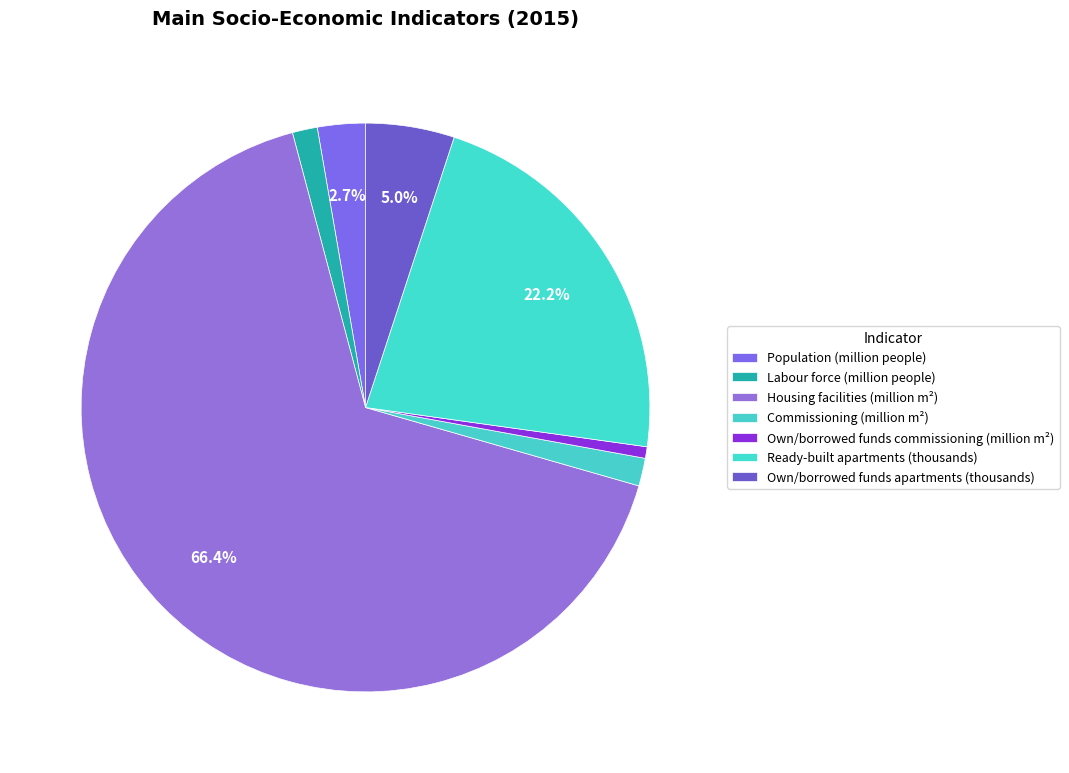

To the nearest percent, what is the difference between the Commissioning (million m²) and Population (million people) slice percentages?

1%